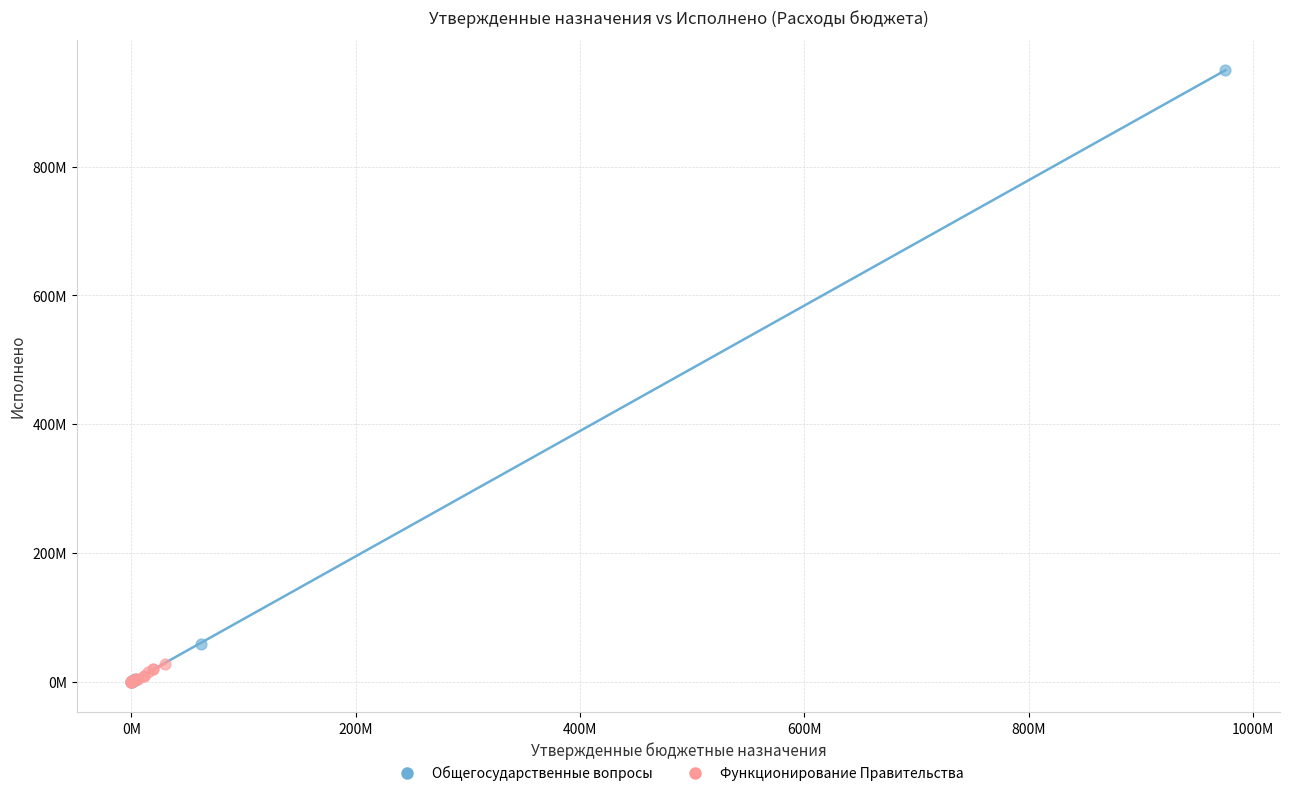

What are all the series names shown in the legend?

Общегосударственные вопросы, Функционирование Правительства